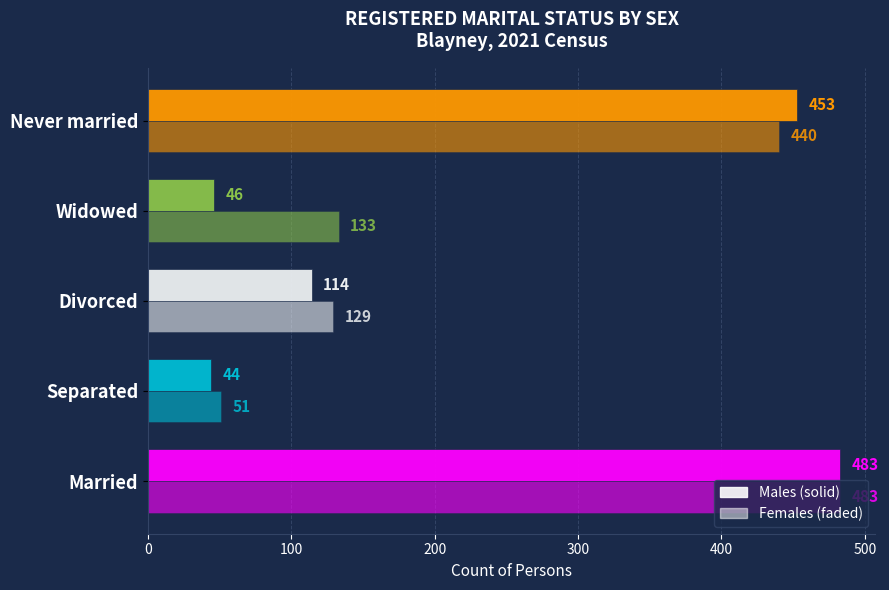

Reading left to right, what are all the values shown in this chart?

Males: 483	44	114	46	453
Females: 483	51	129	133	440